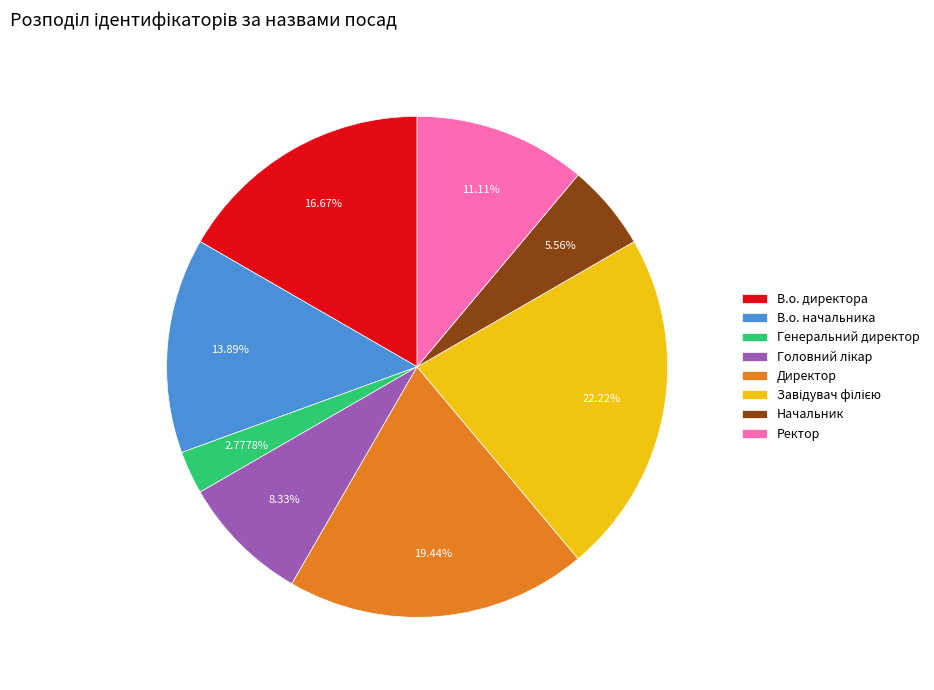

How many segments does this pie chart have?

8